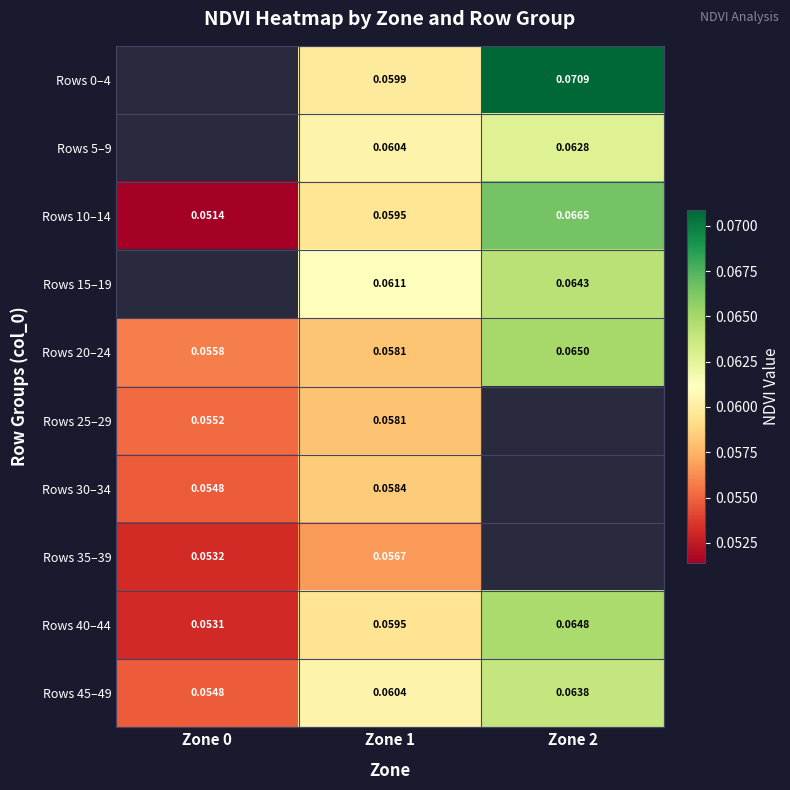

What is the minimum value shown in the chart?

0.1